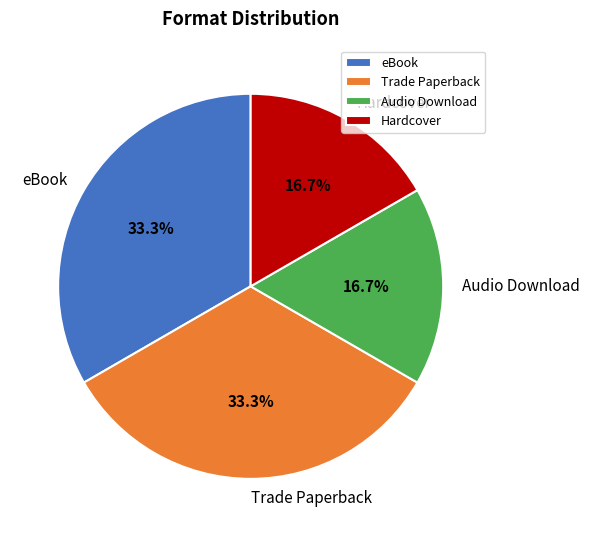

Combined, what portion of the pie is Audio Download and eBook?

50.0%